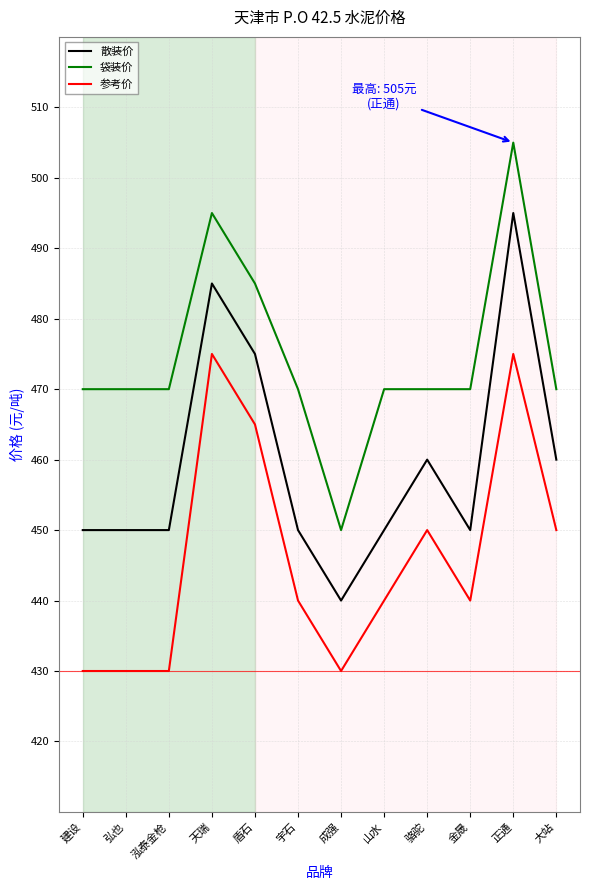

How many lines are shown in the chart?

3